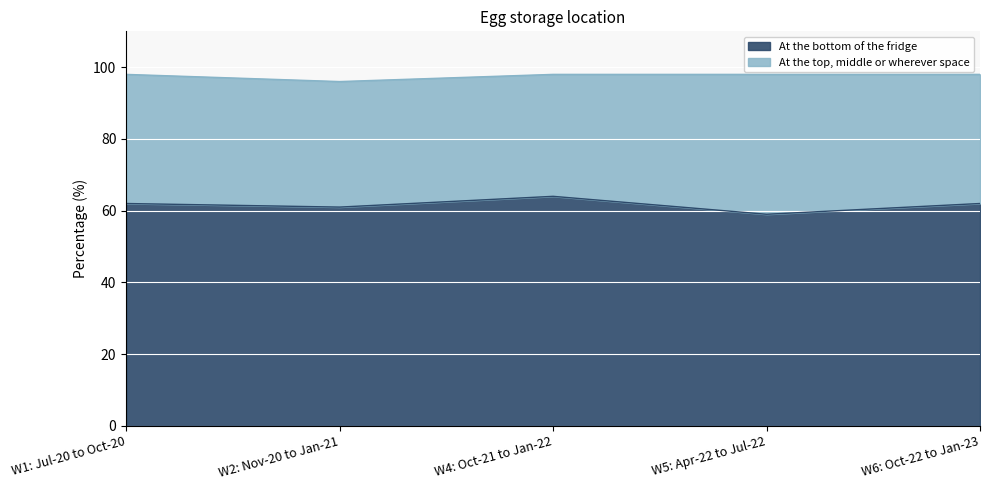

List the labels in order of value, smallest first.

W5: Apr-22 to Jul-22, W2: Nov-20 to Jan-21, W1: Jul-20 to Oct-20, W6: Oct-22 to Jan-23, W4: Oct-21 to Jan-22